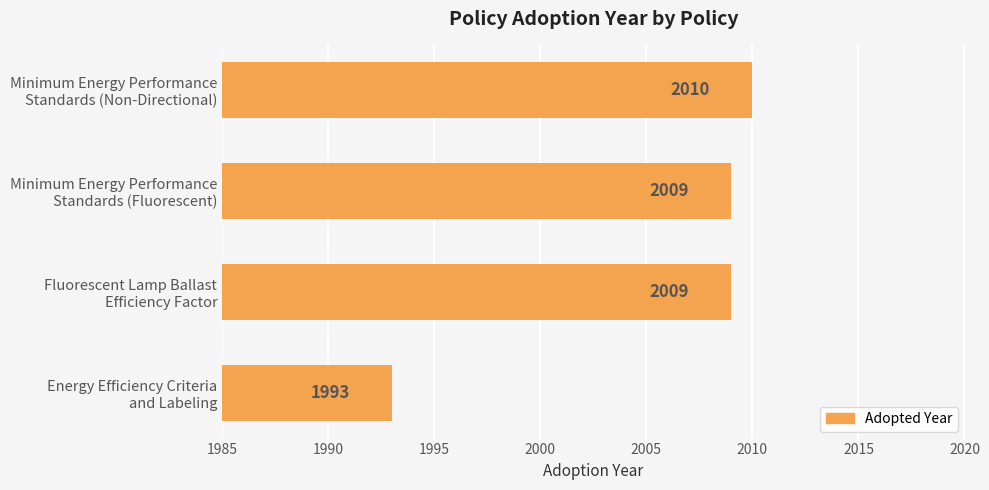

What is the smallest value displayed?

1993